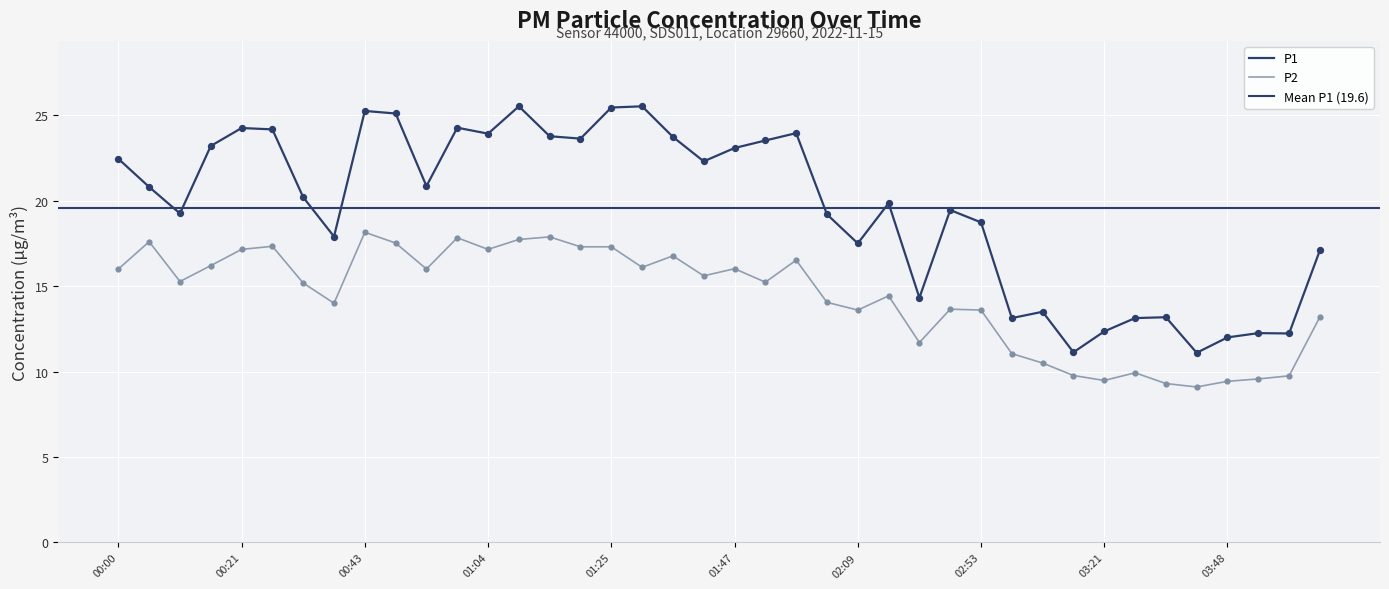

At which category is the sum across all series the highest?

00:43